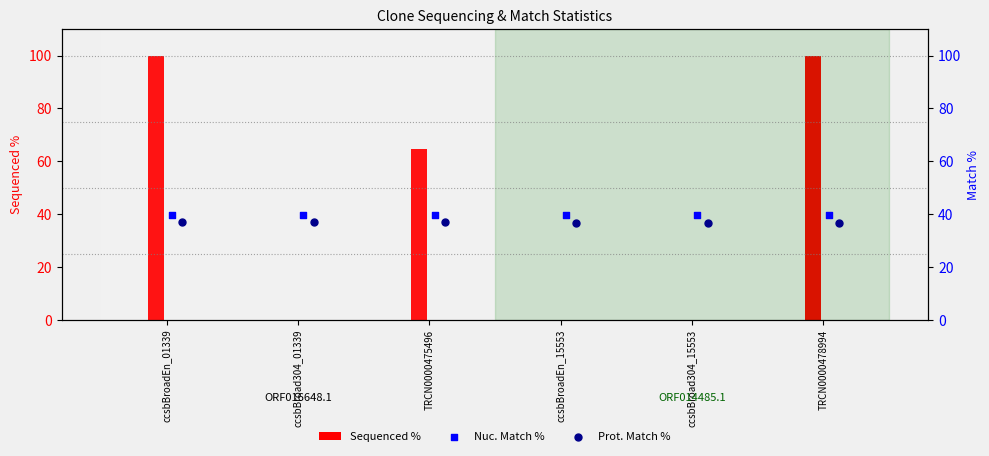

Which series has the widest spread of Y values?

Sequenced %